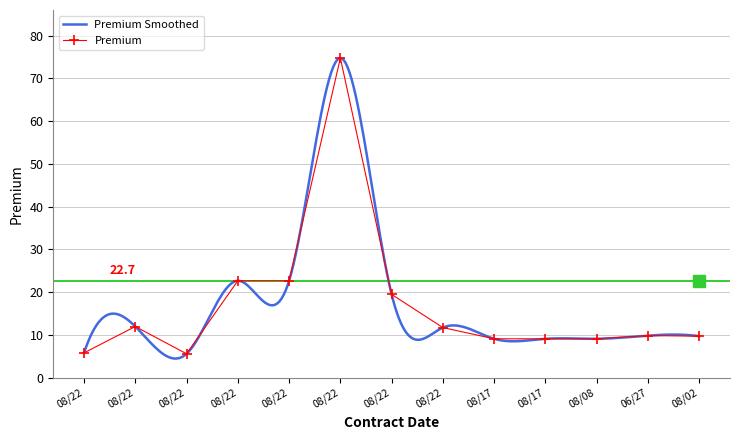

What is the difference between the maximum and minimum values in the Premium Smoothed series?

70.2